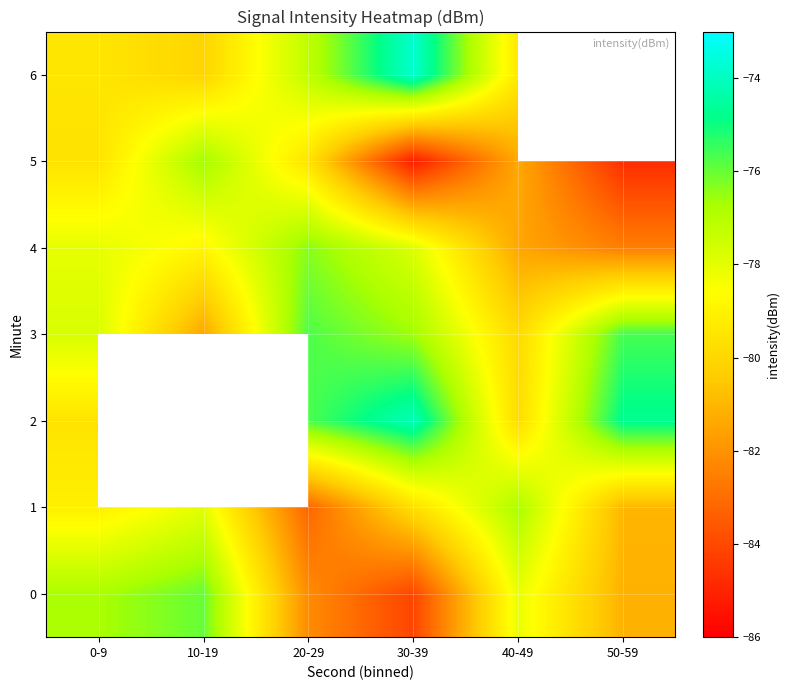

Is the value of 6 at 50-59 greater than the value of 3 at 10-19?

No